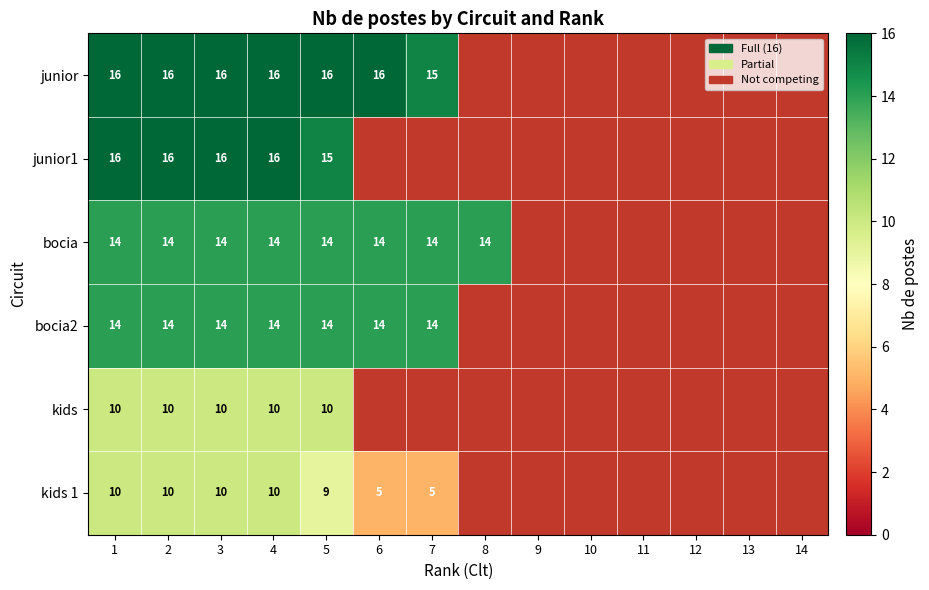

The value of bocia2 at 1 is 8. True or false?

False